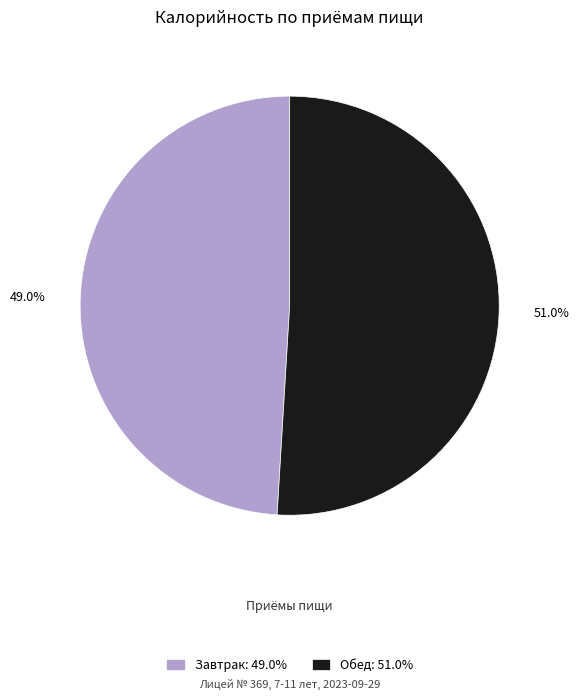

What is the total percentage of Завтрак and Обед?

100.0%